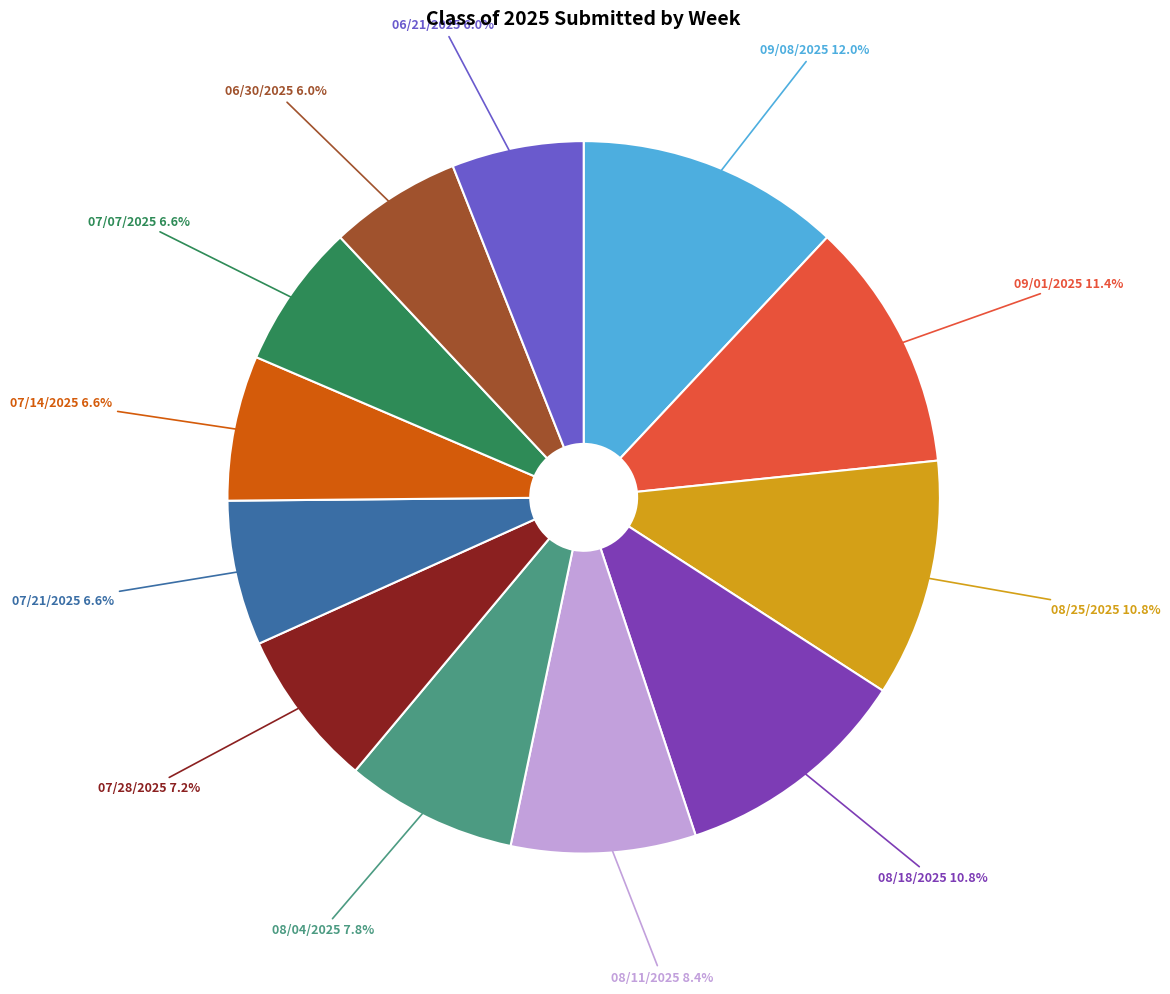

Is there a majority slice in this chart?

No